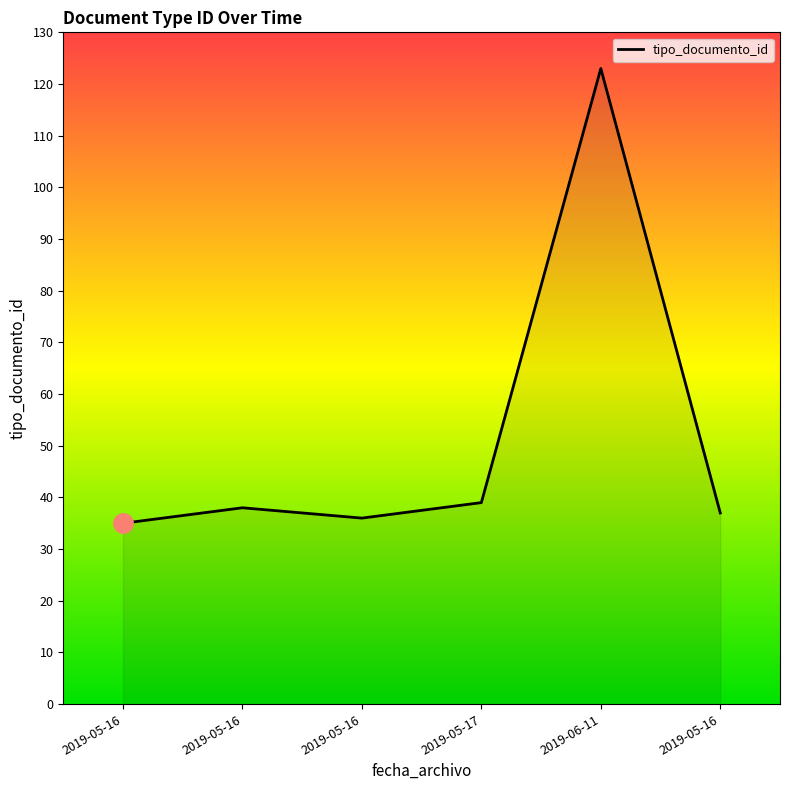

How many categories are shown in the chart?

6